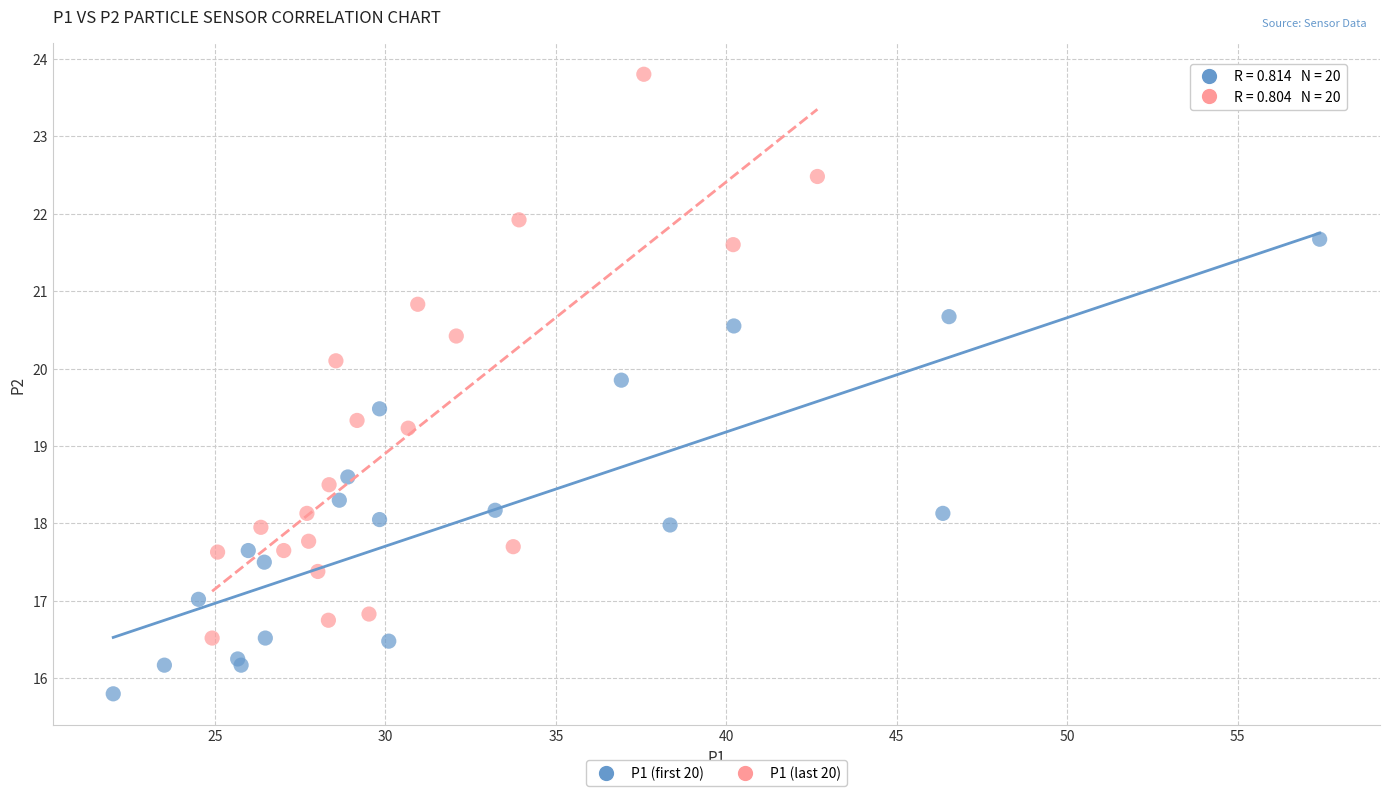

Which series reaches the maximum Y coordinate?

P1 (last 20)